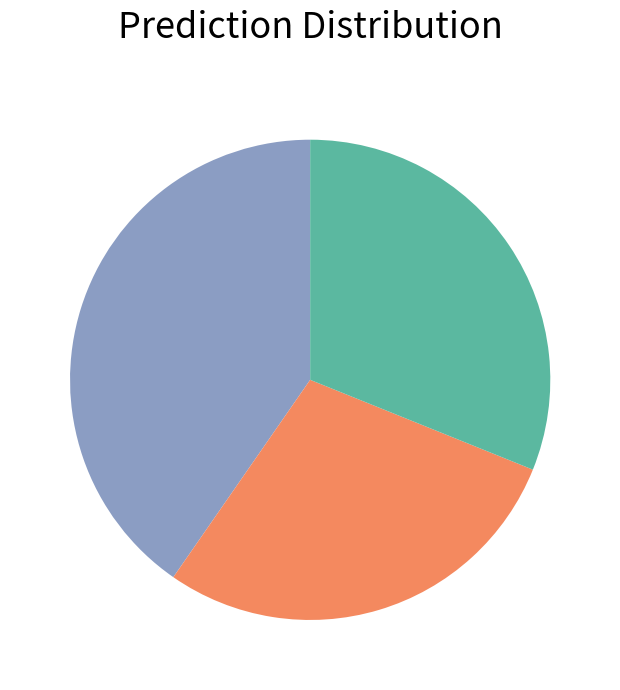

Count the number of slices in the pie.

3